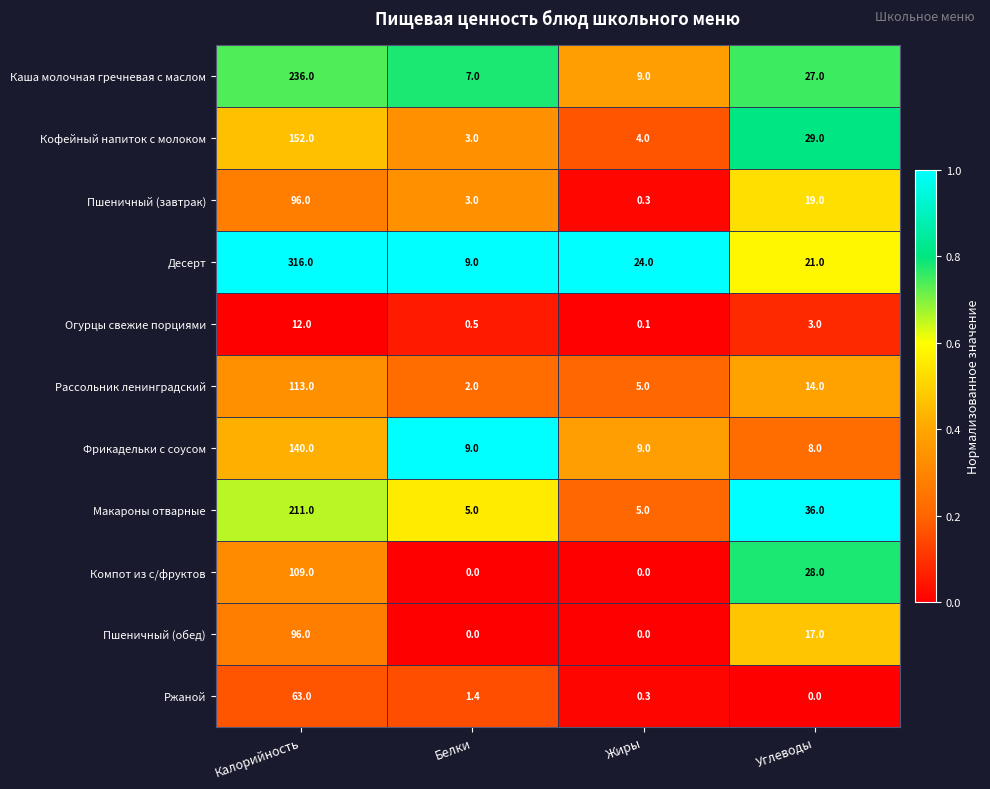

How many data points does each series have?

4